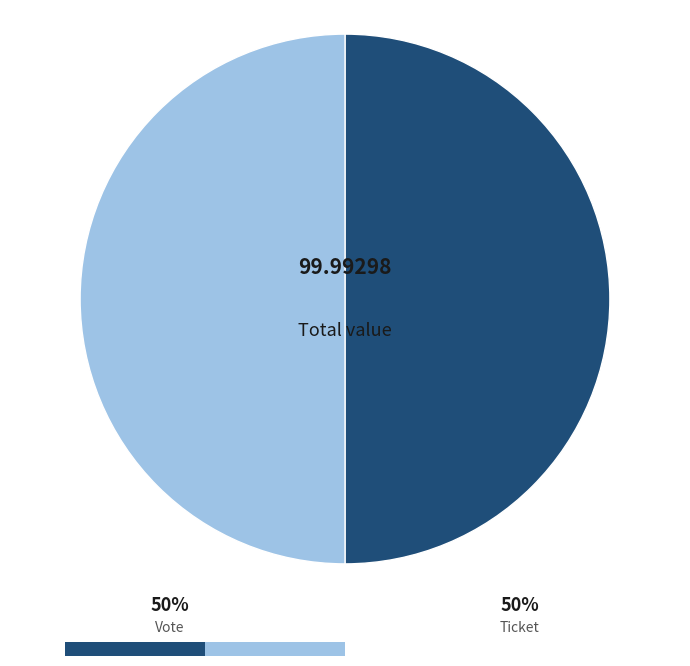

Which has a higher value, Vote or Ticket?

Vote